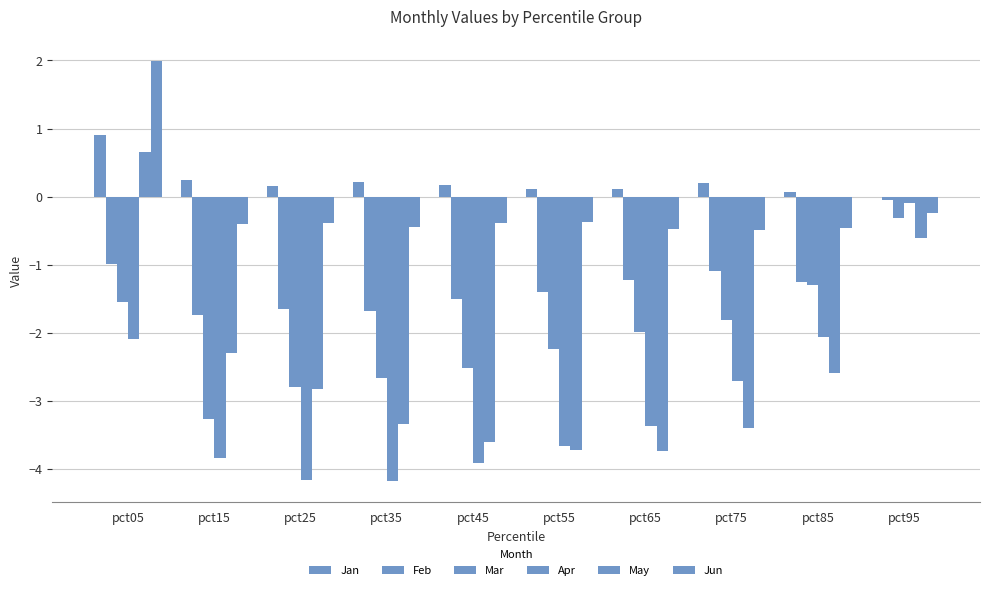

What is the greatest value displayed?

2.0